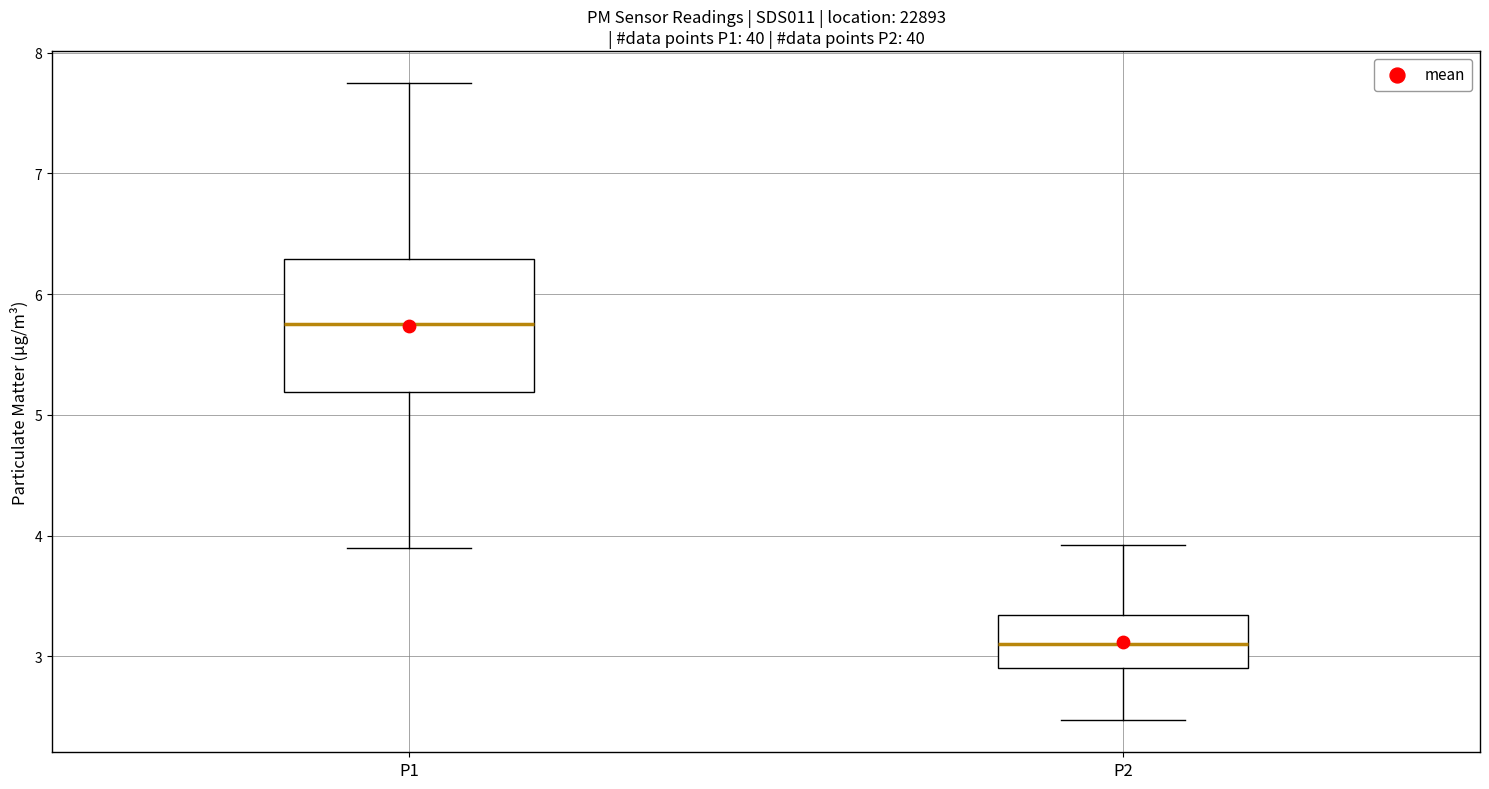

Reading left to right, read every box against the y-axis: the position of its median line, the range the box covers, and the ends of its whiskers. The values are not printed on the chart, so give them approximately, as read against the axis.

P1: median 5.8, box 5.2 to 6.3, whiskers 3.9 to 7.8
P2: median 3.1, box 2.9 to 3.3, whiskers 2.5 to 3.9